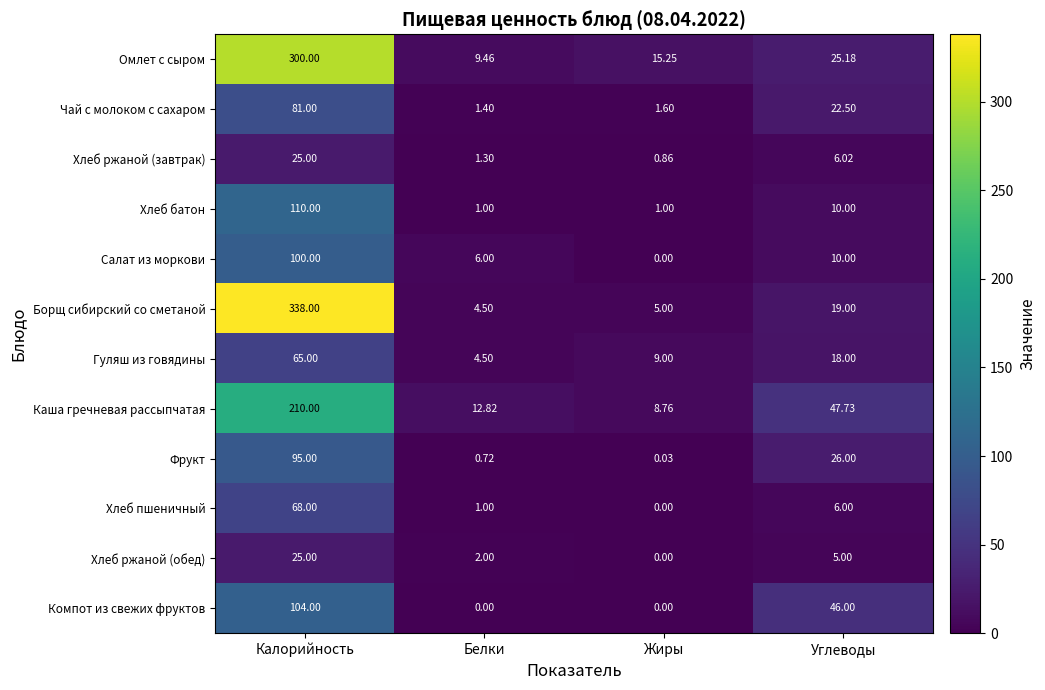

At which label does Гуляш из говядины reach its peak?

Калорийность